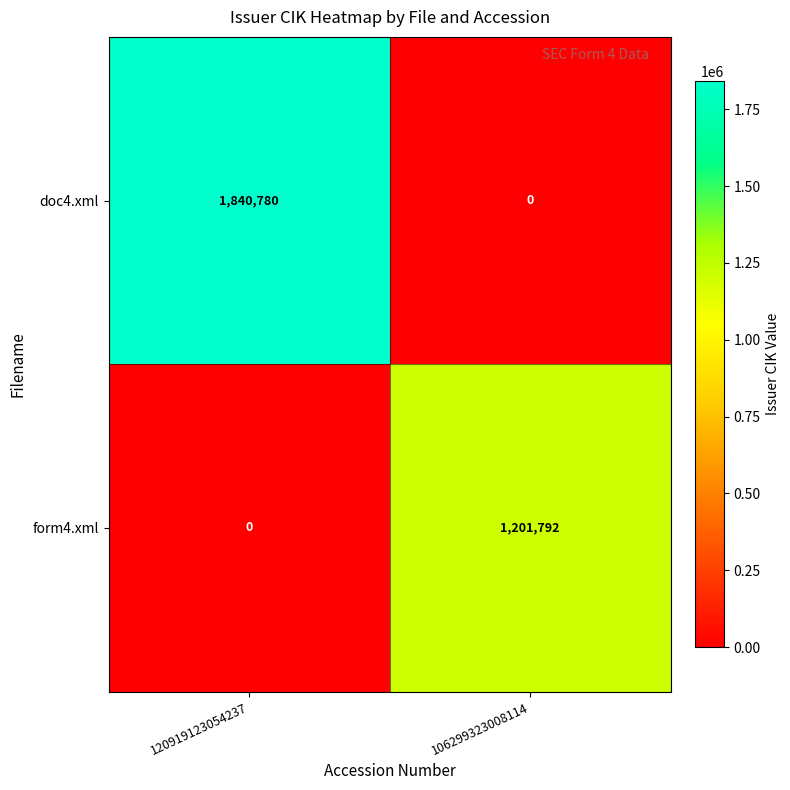

What is the greatest value displayed?

1840780